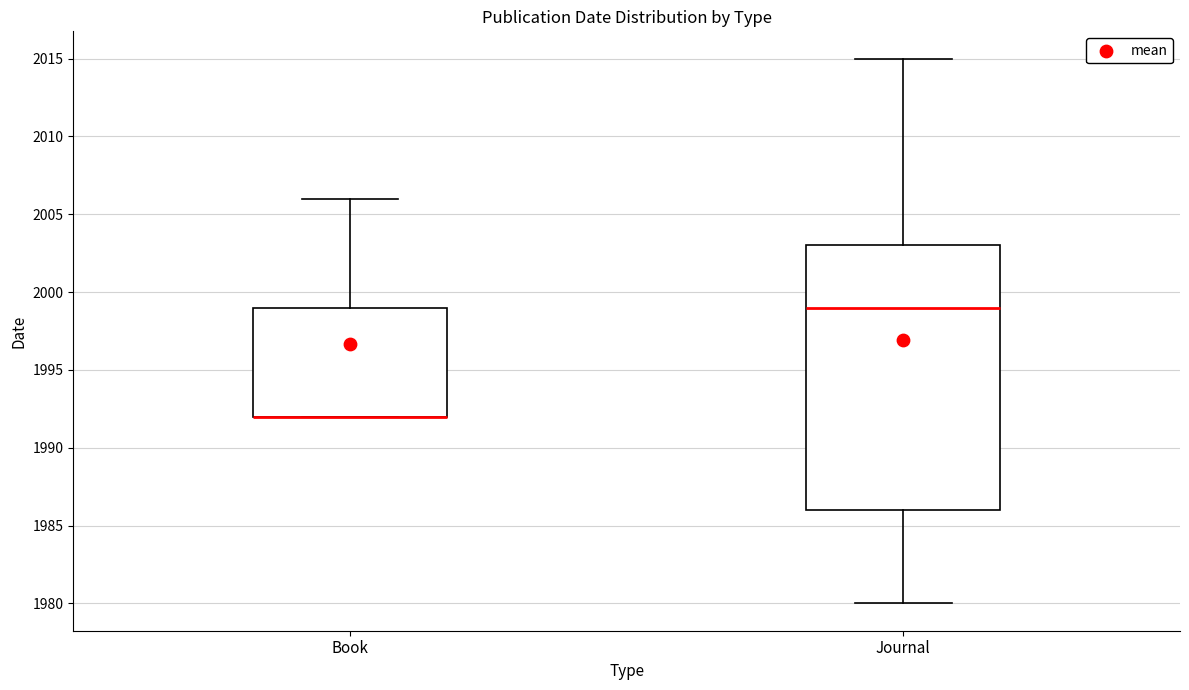

Which box is the tallest, from its lower edge to its upper edge?

Journal